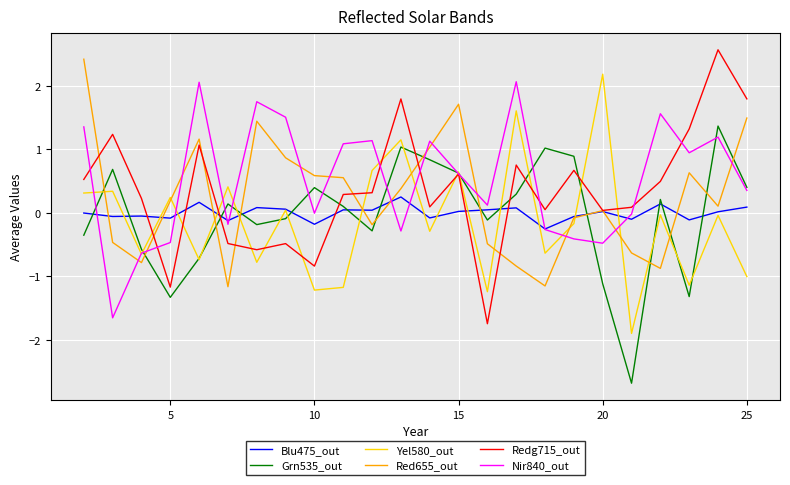

Which series has the widest spread of values?

Redg715_out